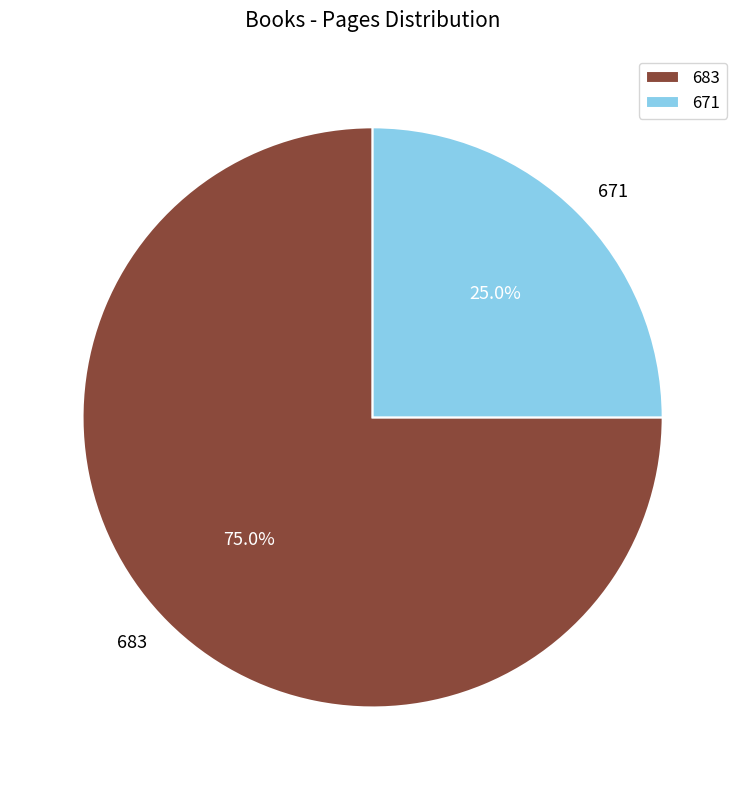

To the nearest percent, what percentage of the pie is 683?

75%